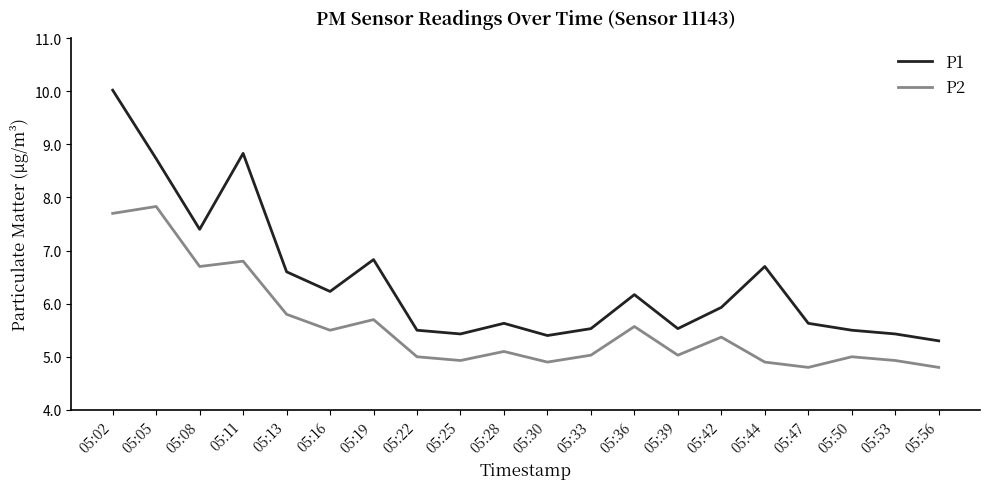

True or false: P2 has a value of 11.9 at 05:08.

False